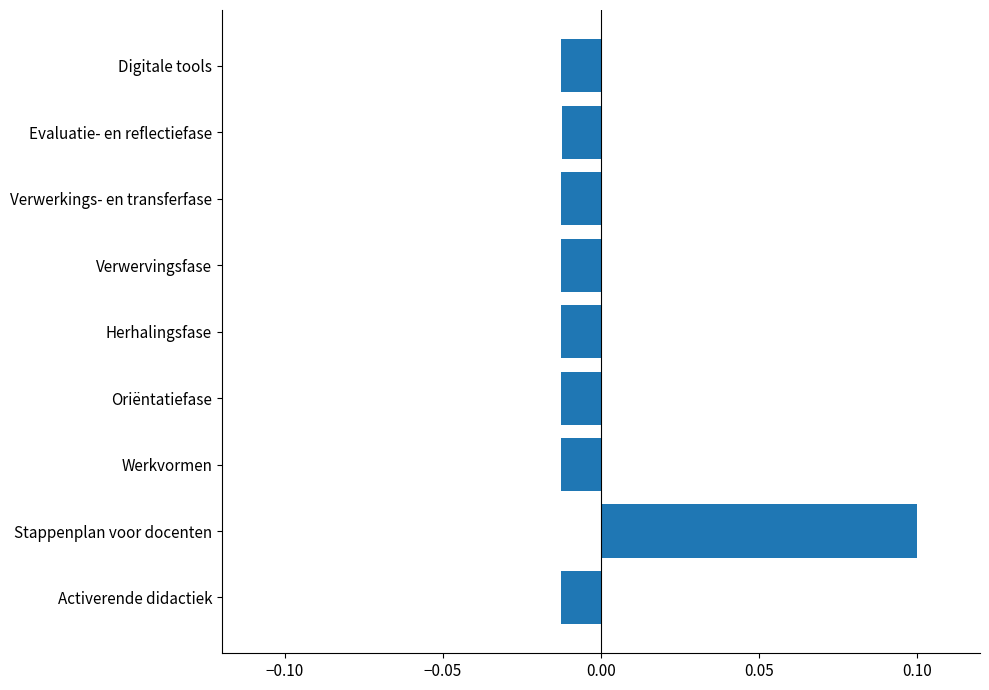

Which category has the highest value across all series?

Stappenplan voor docenten